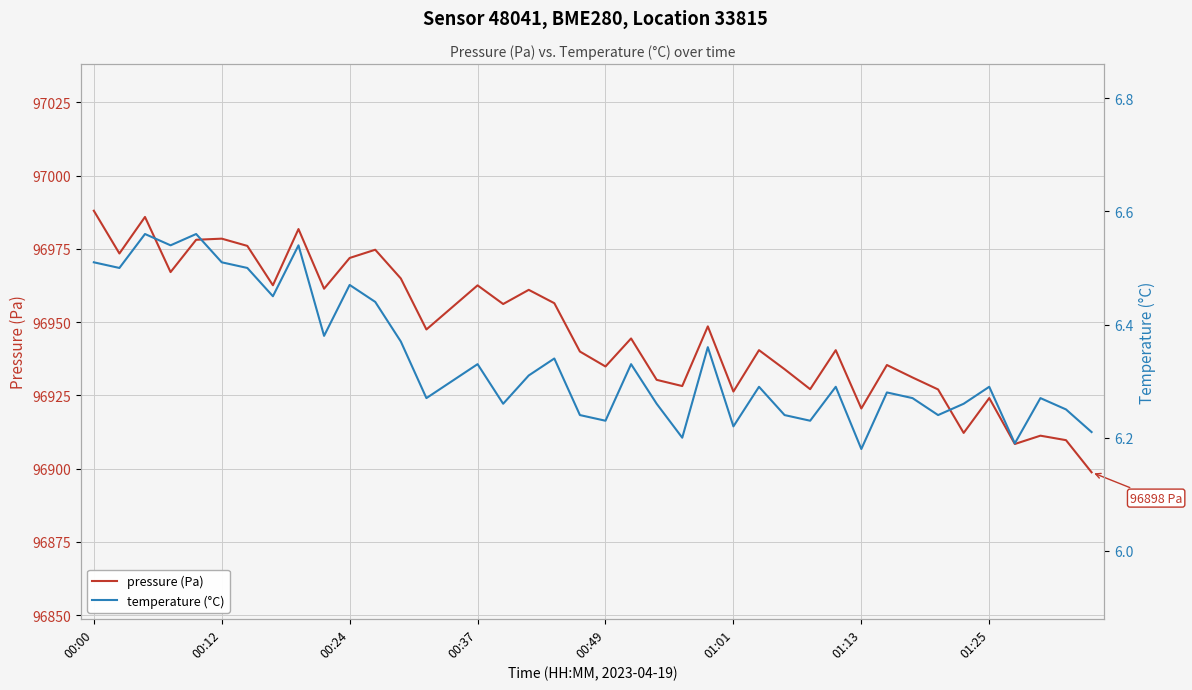

What are all the series names shown in the legend?

pressure (Pa), temperature (°C)